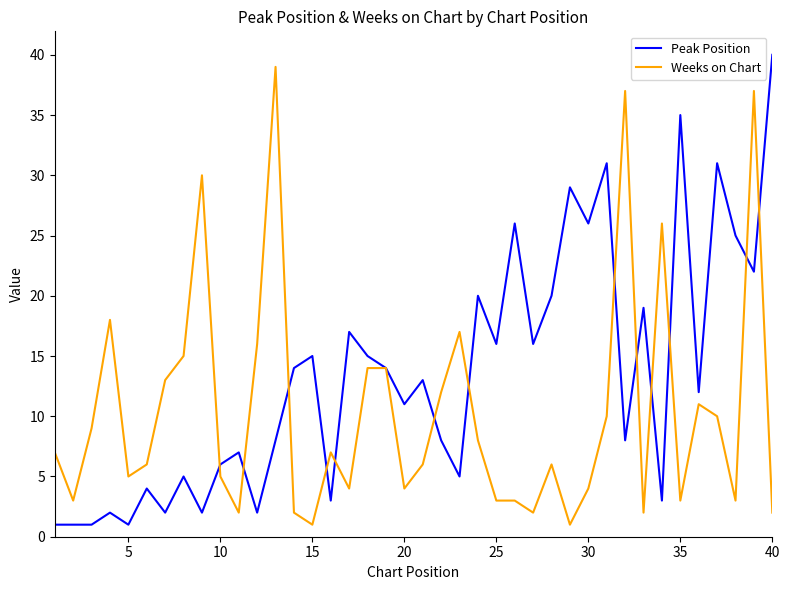

Rank the series by their maximum value, from highest to lowest.

Peak Position, Weeks on Chart